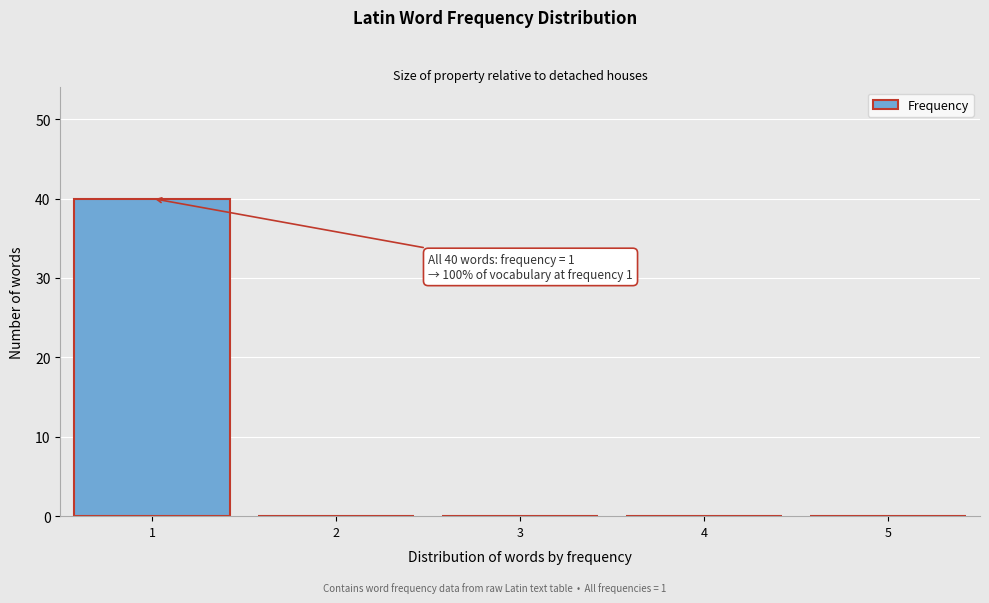

Which range on the x-axis has the tallest bar?

0.5 to 1.5